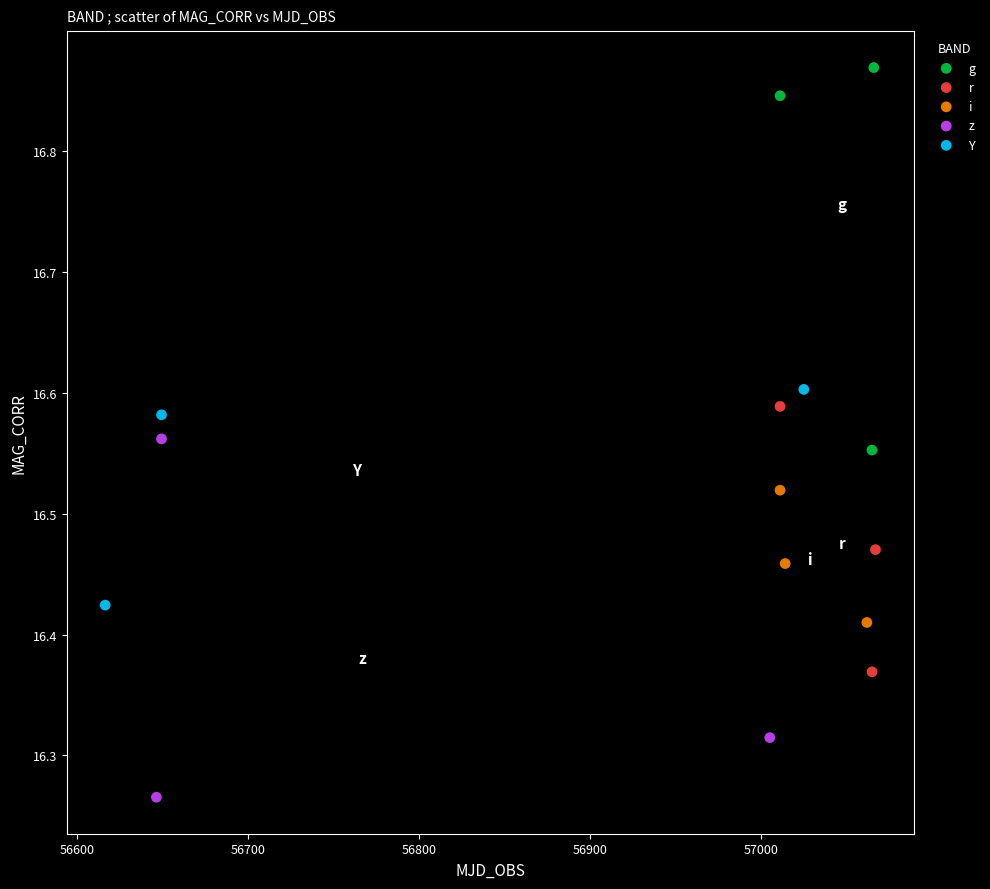

Which series contains the lowest Y value?

z